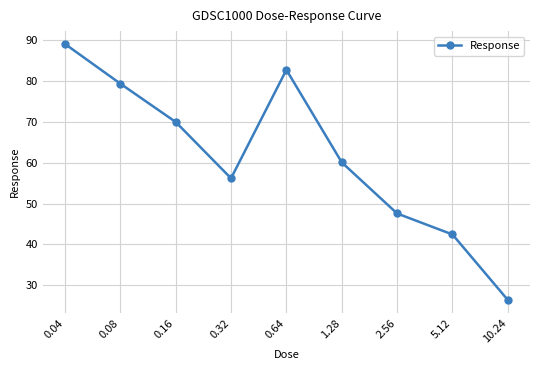

What is the difference between the values at 2.56 and 0.08?

31.8